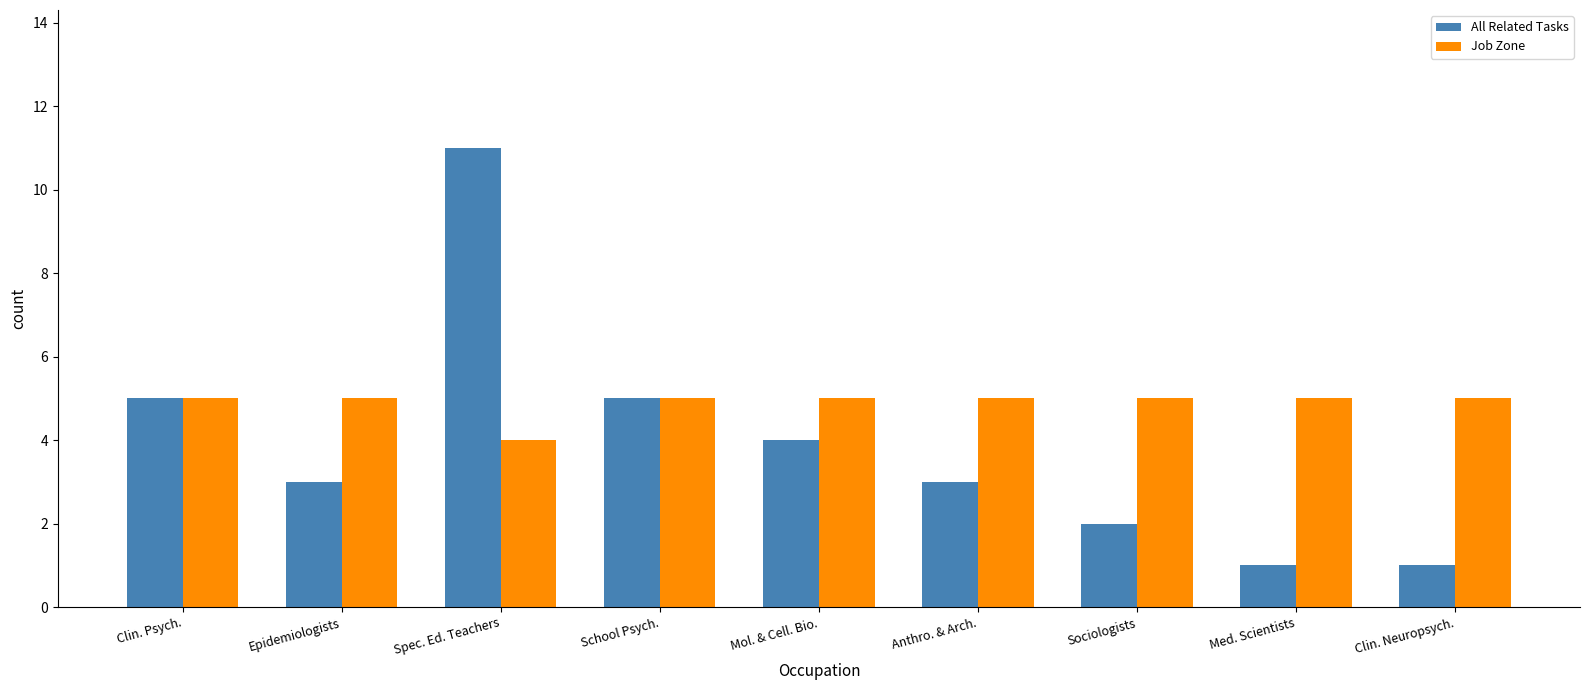

What is the average value of the Job Zone series?

5